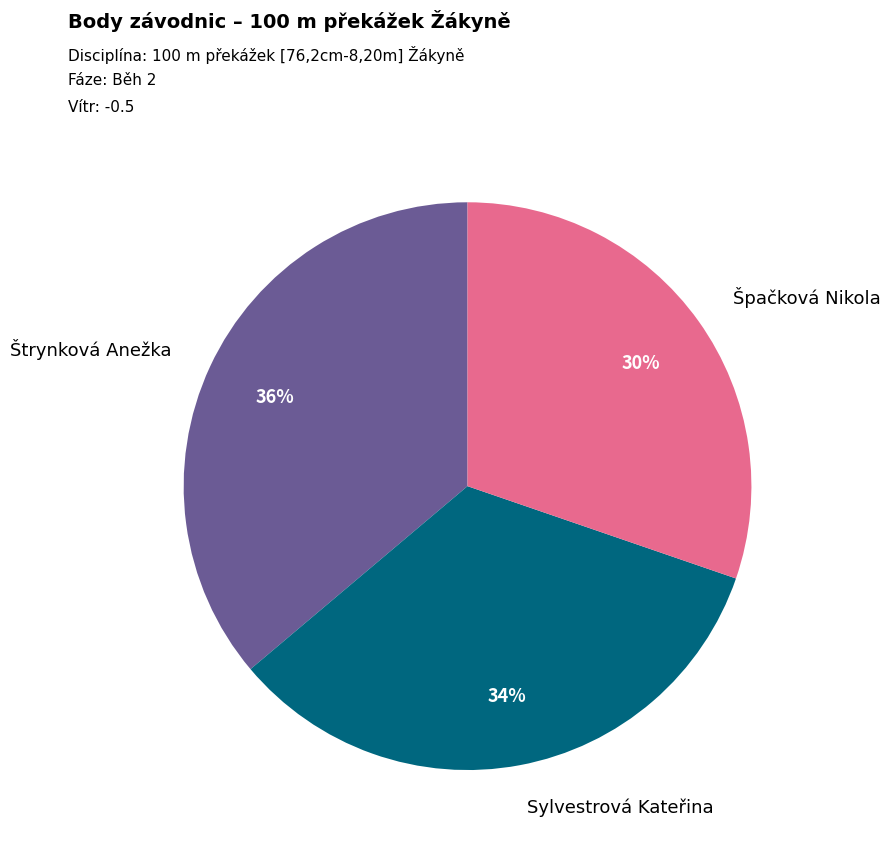

Does any single category account for the majority?

No